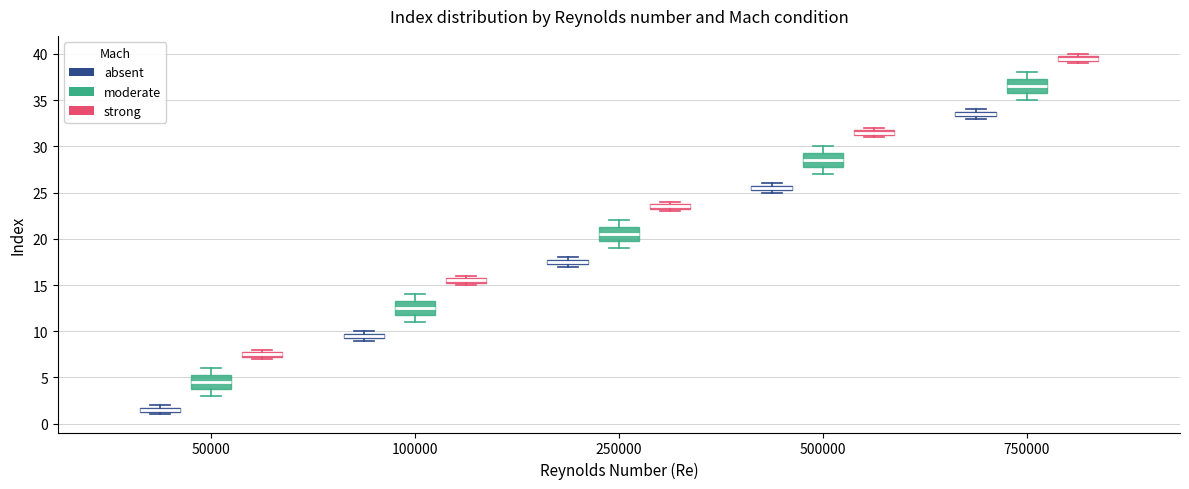

Which box has the lowest median line?

50000 (absent)